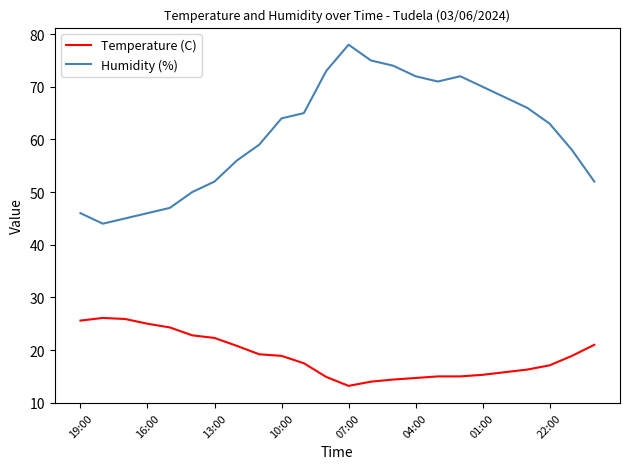

Which series has the largest range (max minus min)?

Humidity (%)